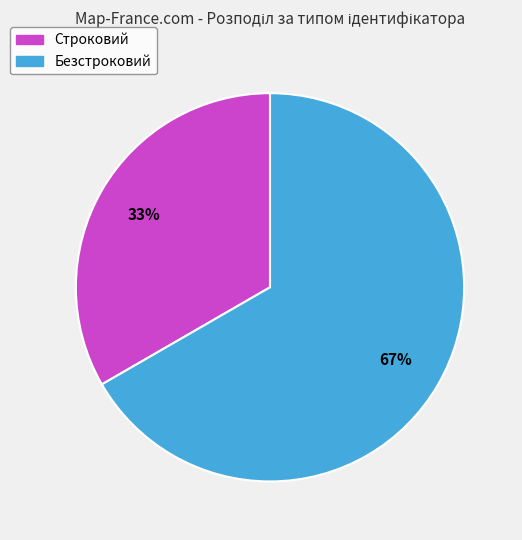

Which has a higher value, Безстроковий or Строковий?

Безстроковий